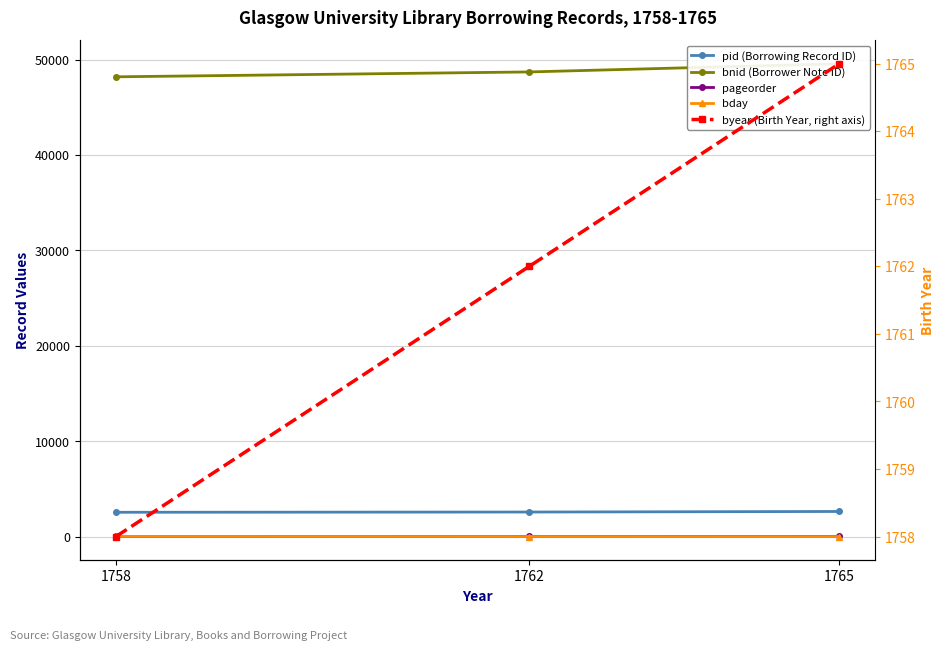

What value does the bnid (Borrower Note ID) series have at 1765, to the nearest 50?

49550